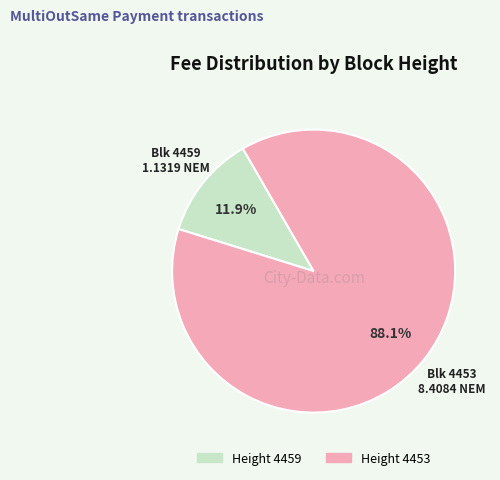

To the nearest percent, what is the average slice percentage?

50%